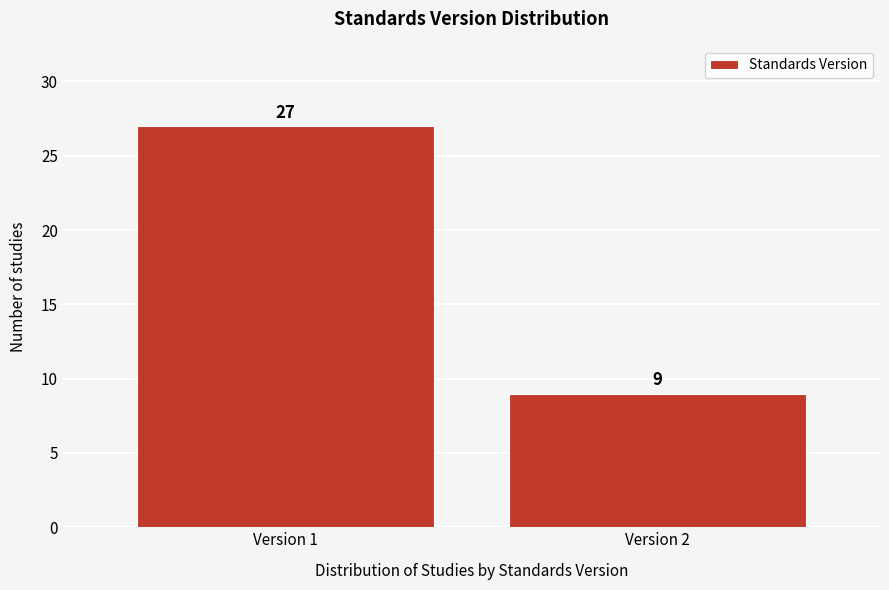

Reading left to right, transcribe all the data shown in this chart.

27	9